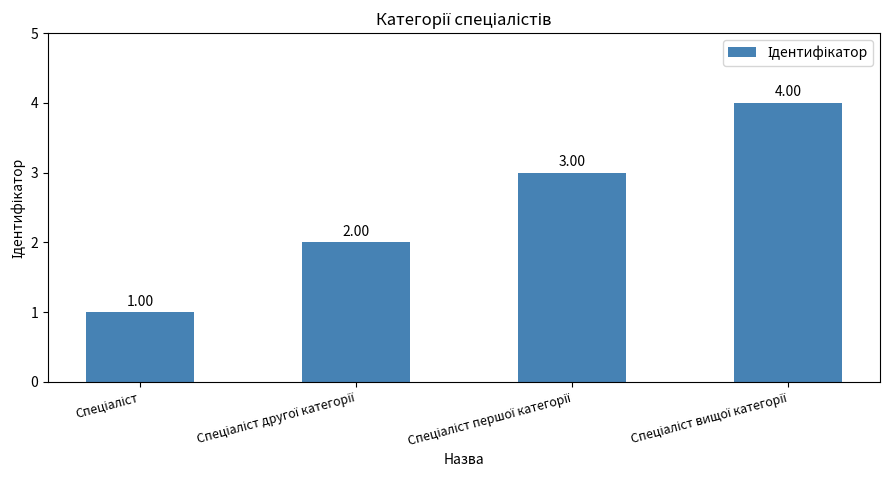

What is the sum of all values?

10